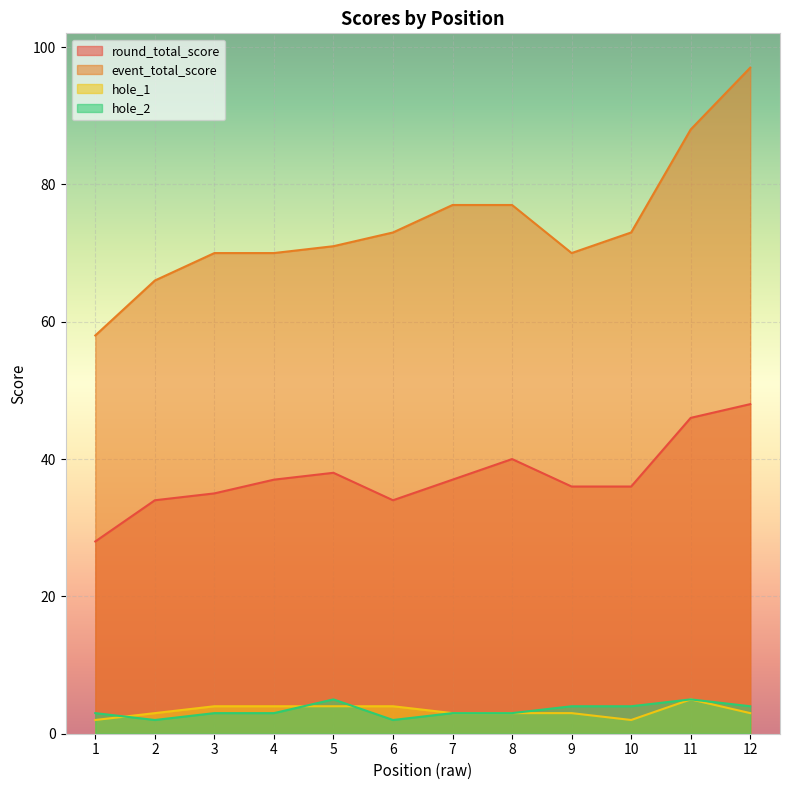

True or false: hole_1 and round_total_score intersect in this chart.

False